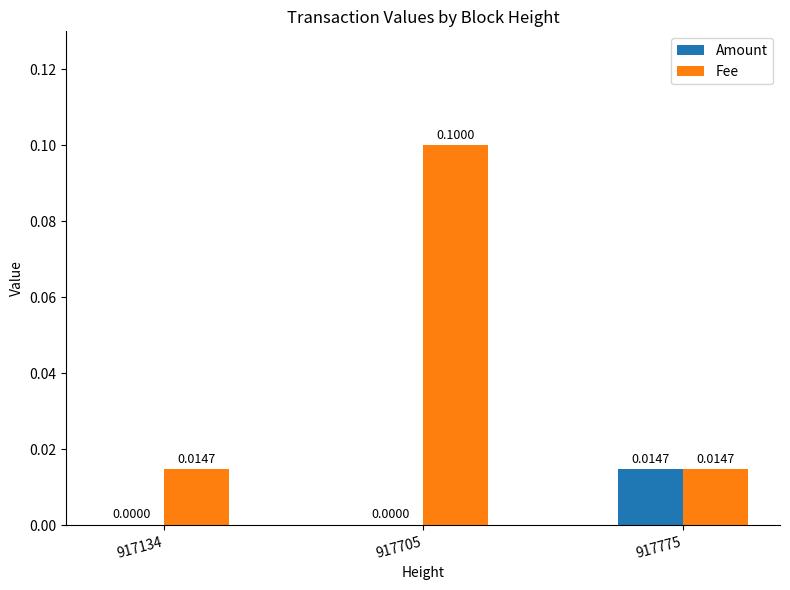

Which series has the largest total across all categories?

Fee